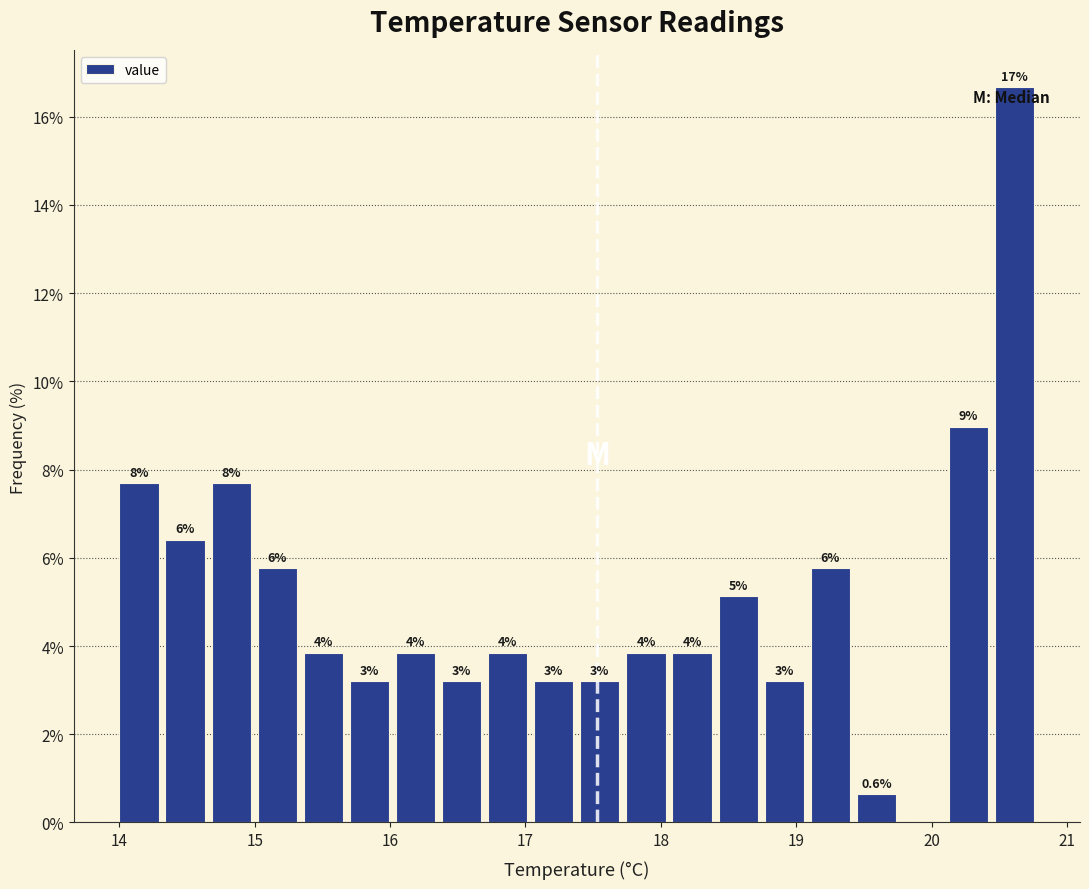

Read against the x-axis, roughly where is the centre of the tallest bar?

20.6